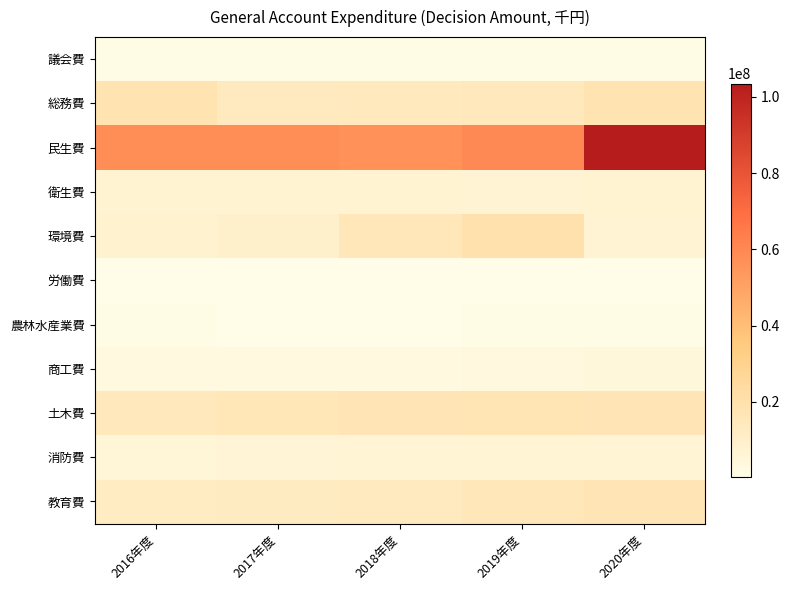

At which category does the chart reach its peak across all series?

2020年度